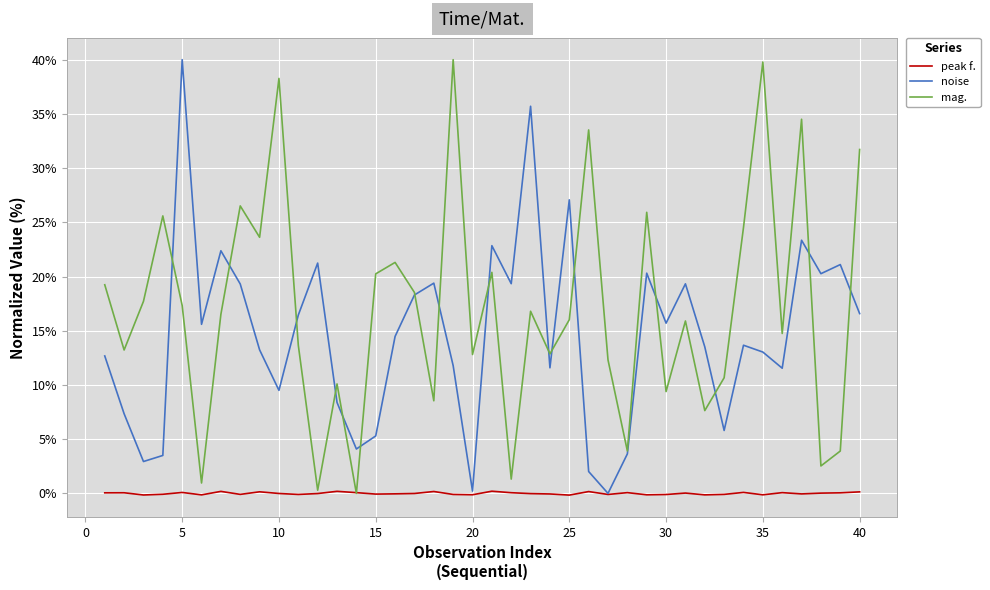

What is the greatest value displayed?

40.0